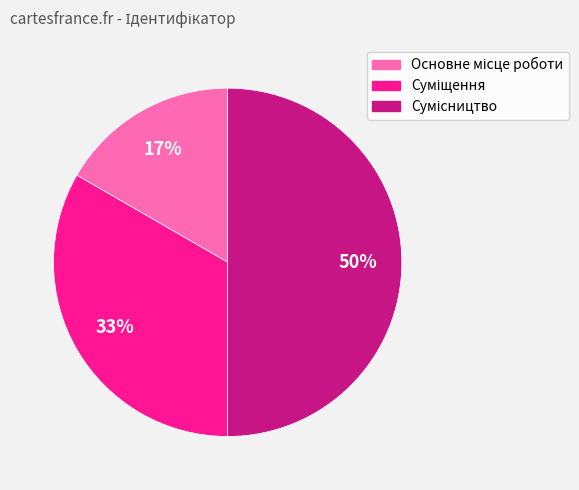

To the nearest percent, what is the difference between the largest and smallest slice percentages?

33%